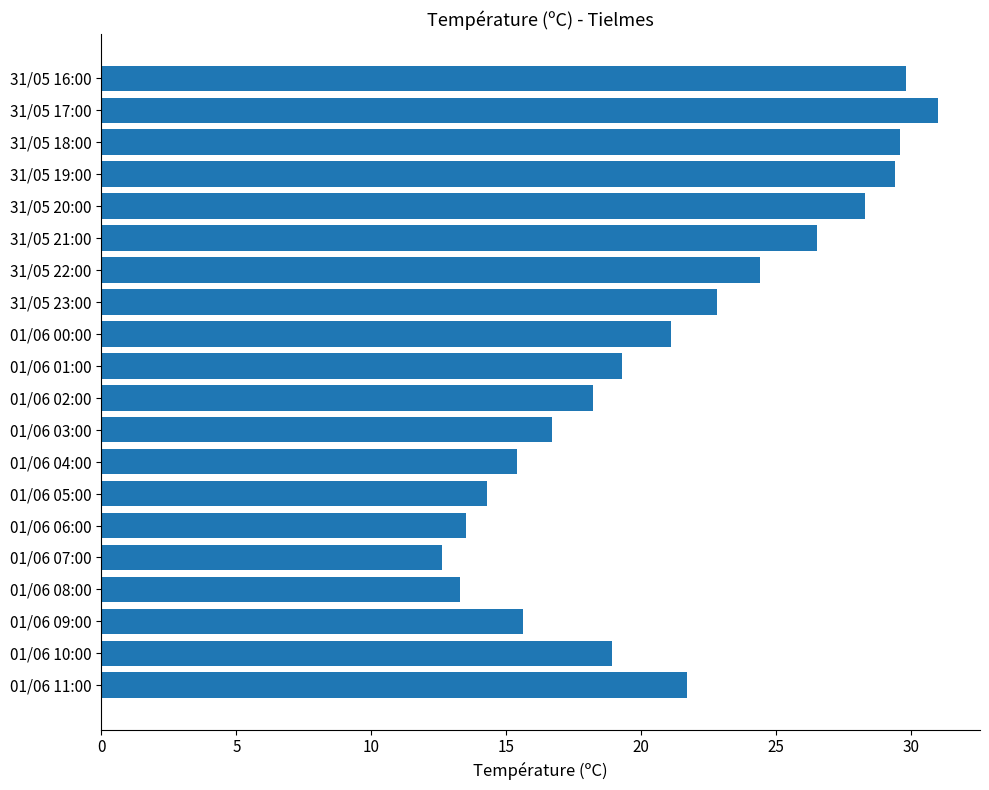

The value at 01/06 08:00 is 23.8. True or false?

False